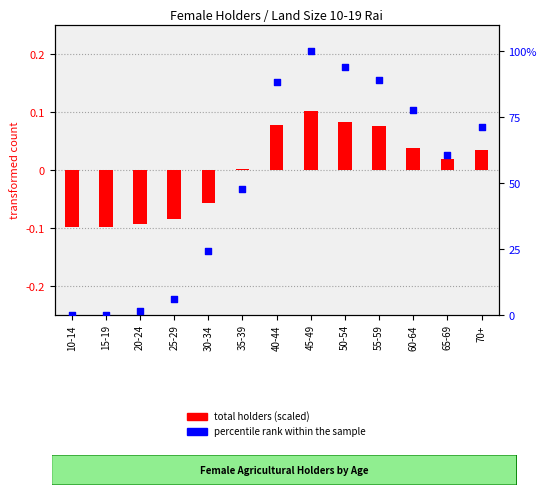

At how many categories does at least one series exceed 32?

8